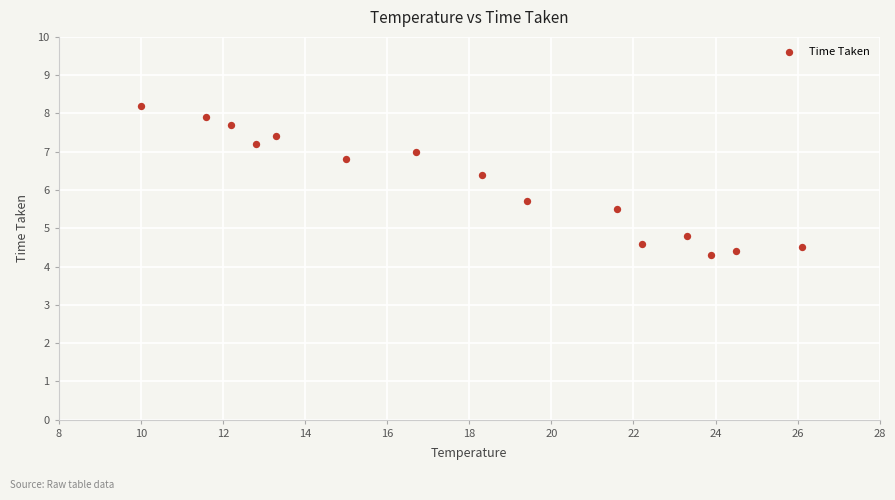

What is the range of Y values (max minus min)?

3.9